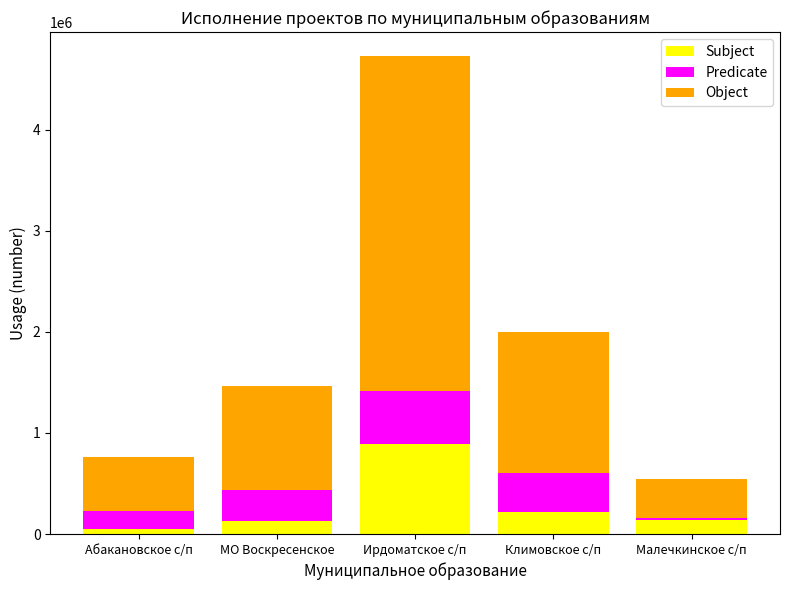

Which category has the highest value in the Subject series?

Ирдоматское с/п